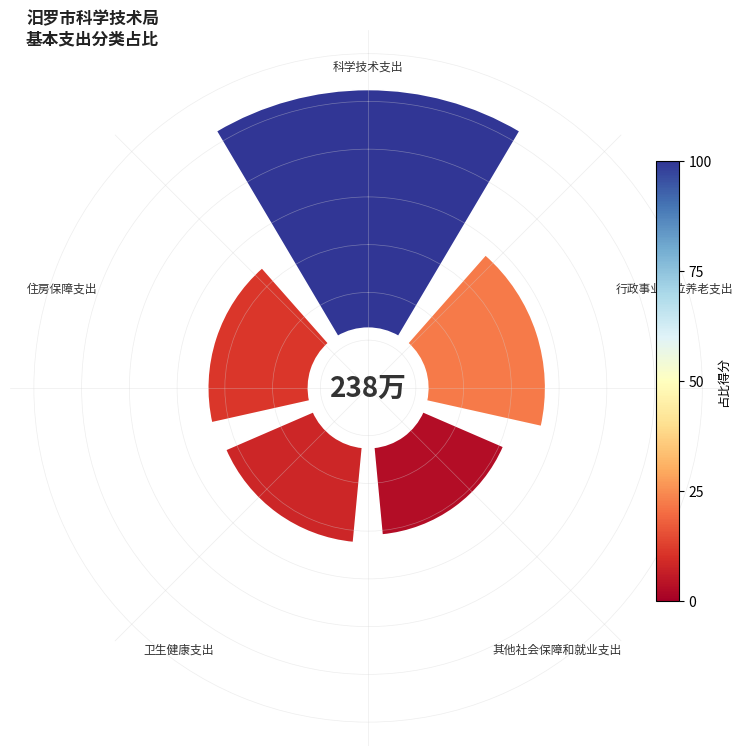

Count the number of slices in the pie.

5